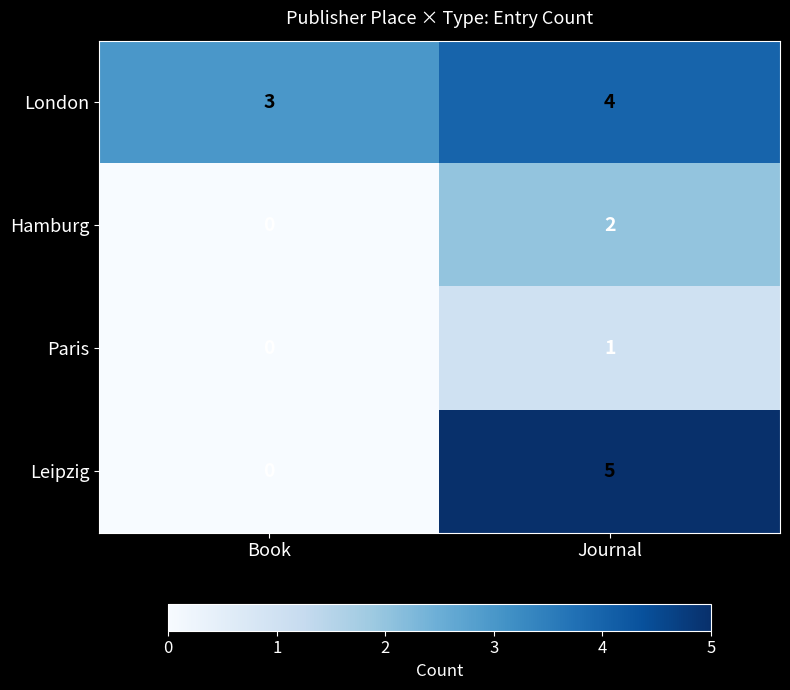

The value of London at Book is 3. True or false?

True